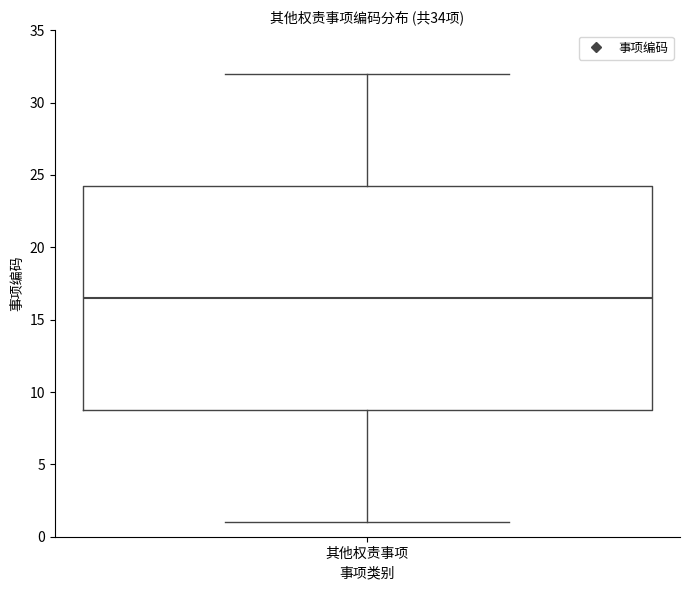

Read this box plot against the y-axis: the position of the median line, the range covered by the box, and the ends of both whiskers. The values are not printed on the chart, so give them approximately, as read against the axis.

median 16.5, box 9.0 to 24.5, whiskers 1.0 to 32.0